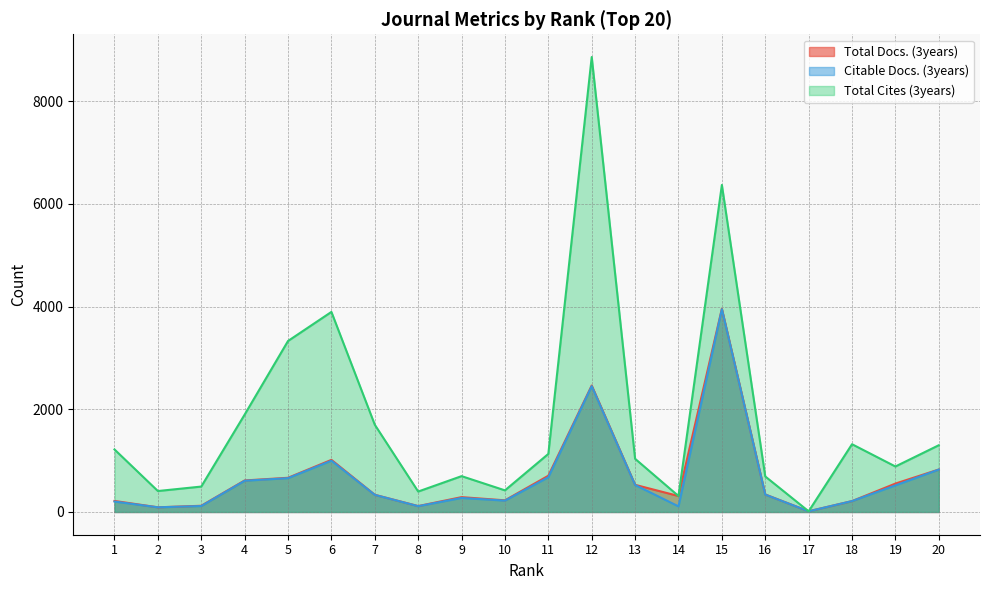

In Citable Docs. (3years), how many points are lower than both neighbors (excluding endpoints)?

5